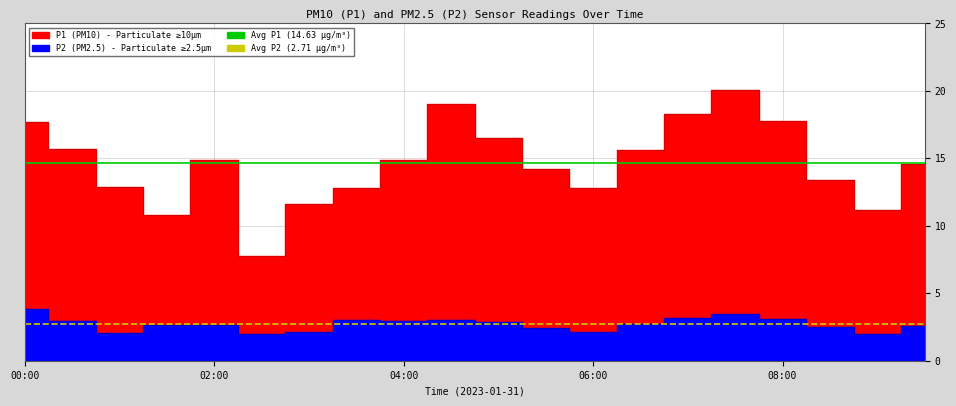

Rank the series by their average value, from lowest to highest.

Avg P2 (2.7), Avg P1 (14.6)